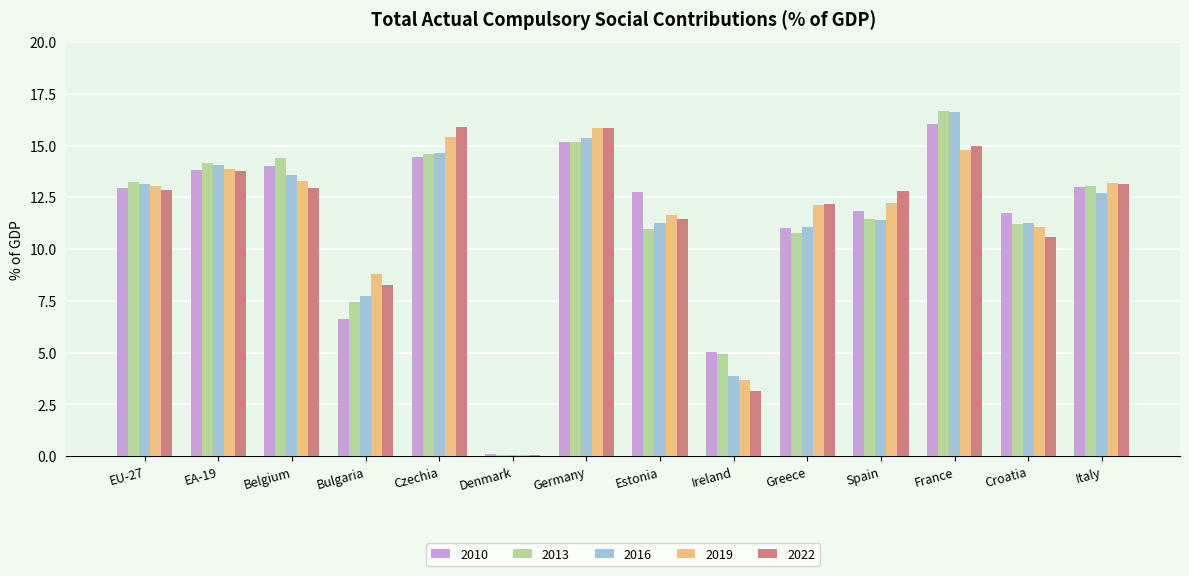

Is it true that 2022 equals 7.9 at Czechia?

False